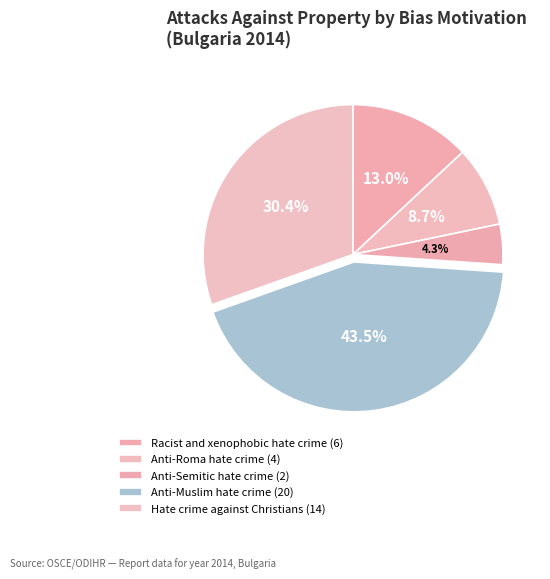

What percentage is the Anti-Roma hate crime slice, to the nearest percent?

9%